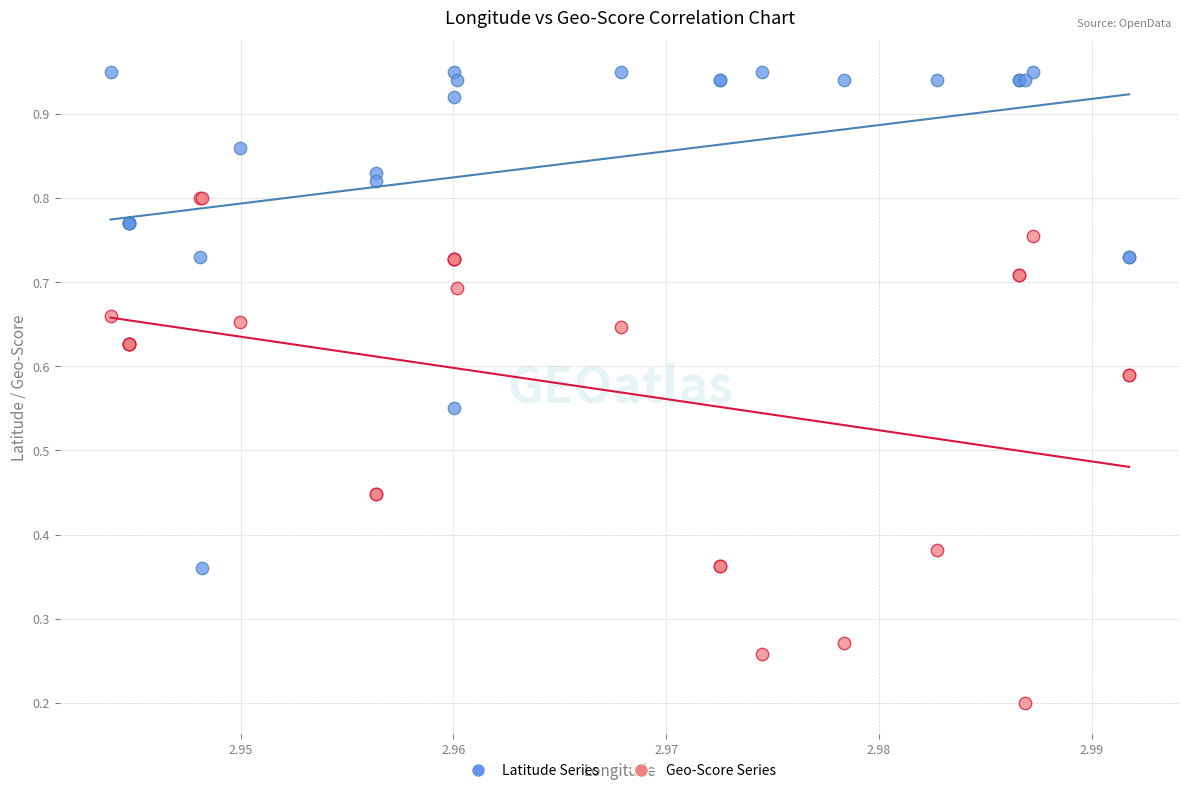

Which series contains the lowest Y value?

Geo-Score Series